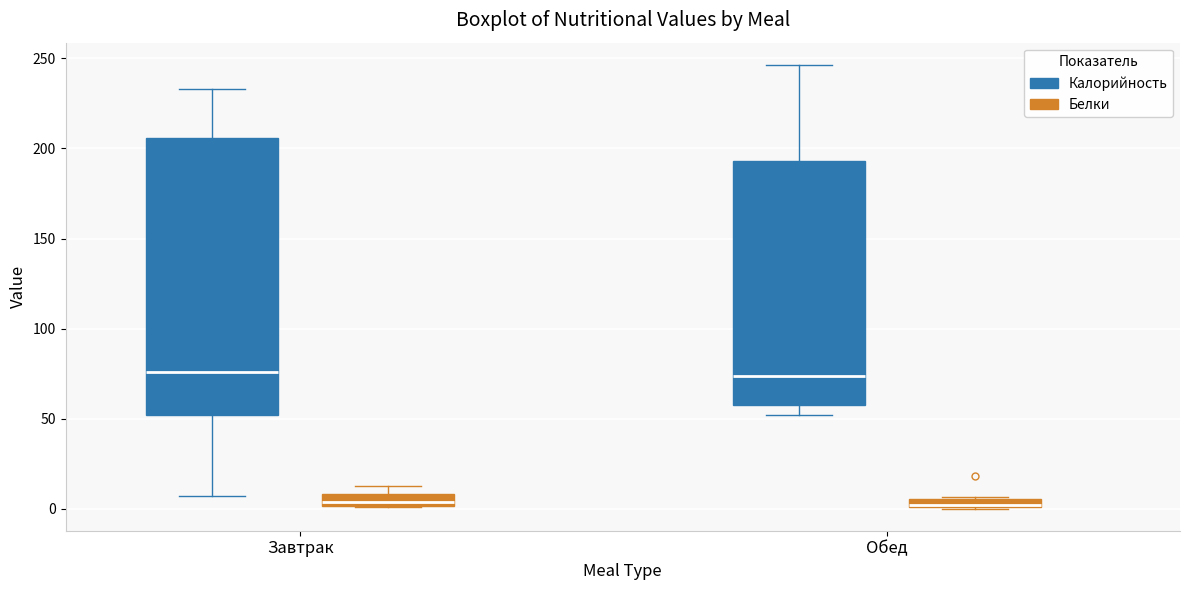

Where is the lower edge of the box for Обед (Белки) on the y-axis? The values are not printed on the chart, so give them approximately, as read against the axis.

0